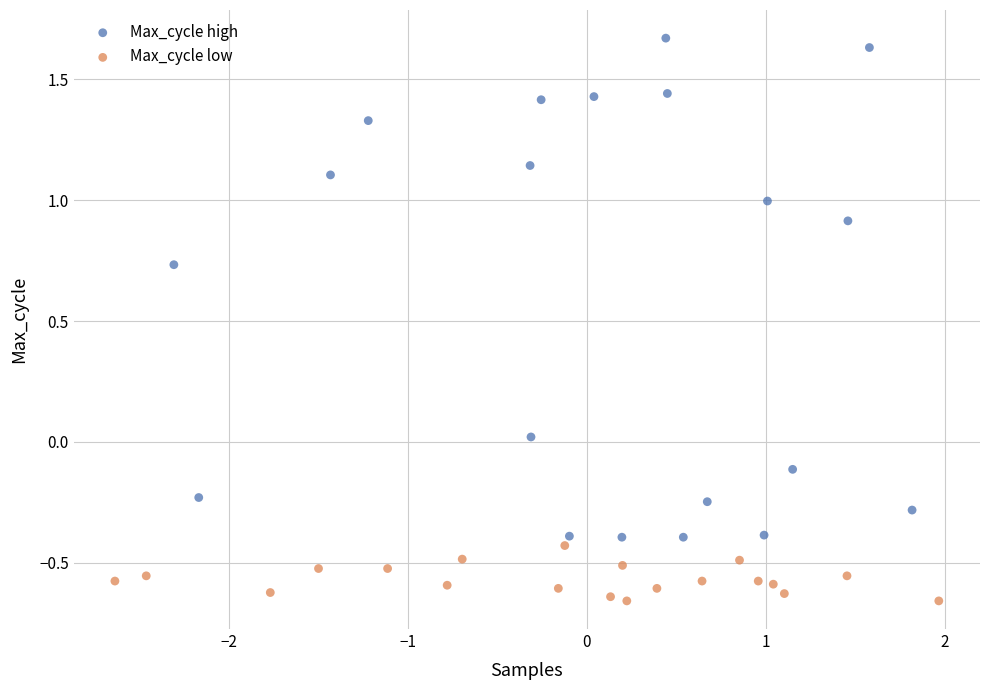

Which series contains the lowest Y value?

Max_cycle low